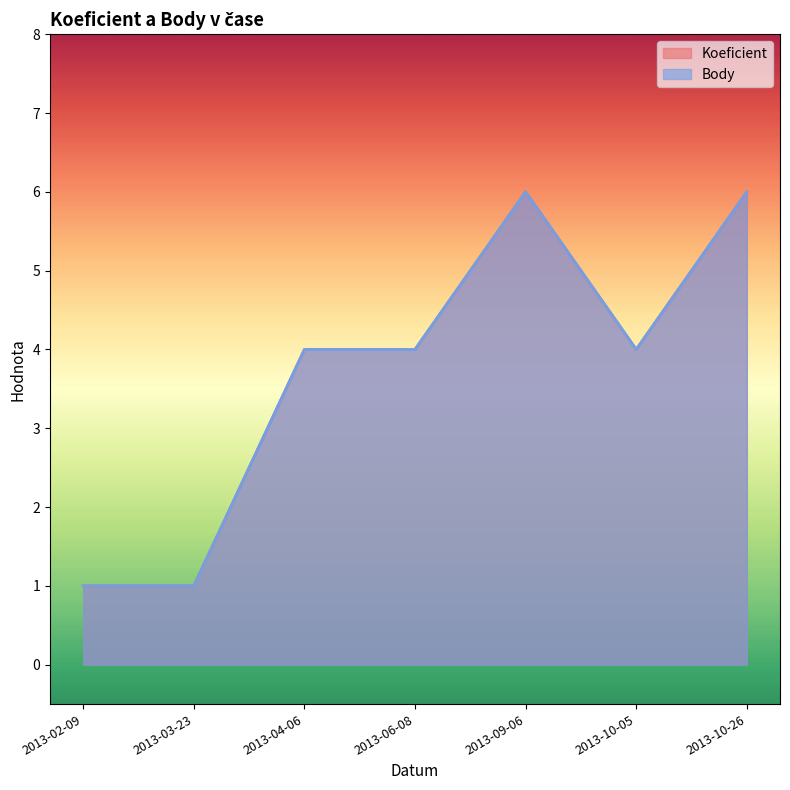

What are all the series names shown in the legend?

Koeficient, Body